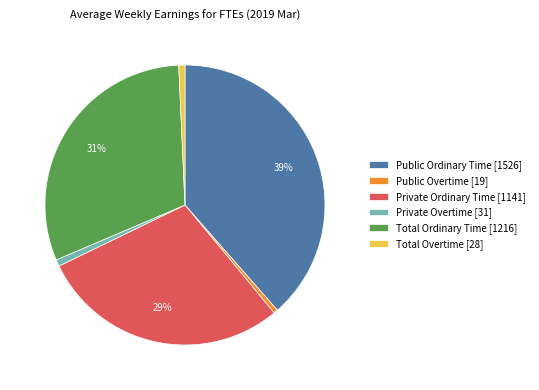

Combined, do Private Ordinary Time [1141] and Public Ordinary Time [1526] account for over 50%?

Yes